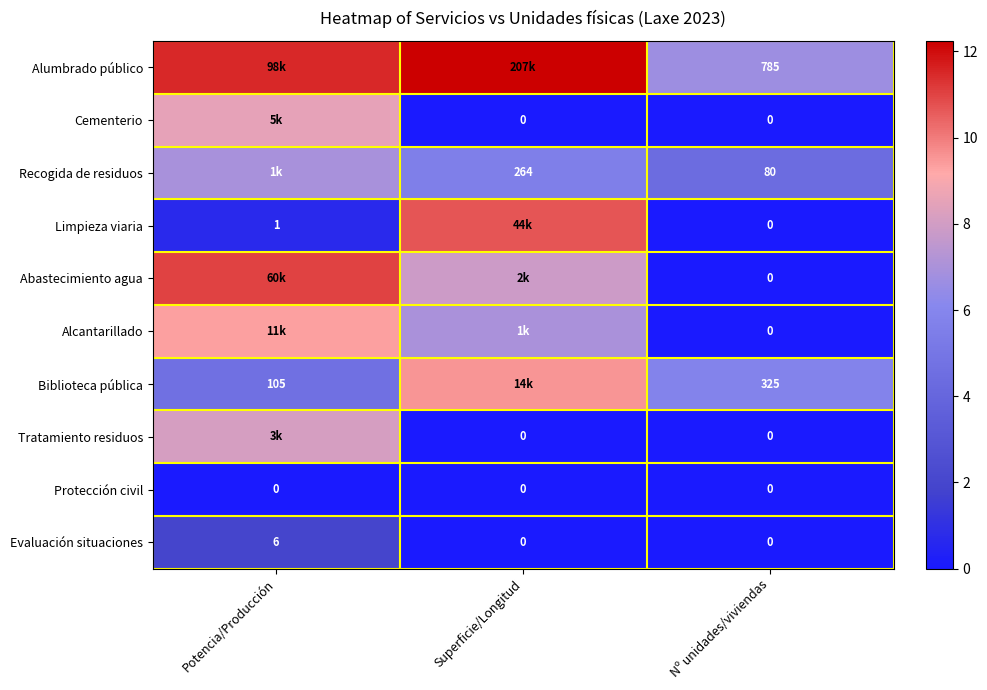

At which category does the chart reach its peak across all series?

Superficie/Longitud